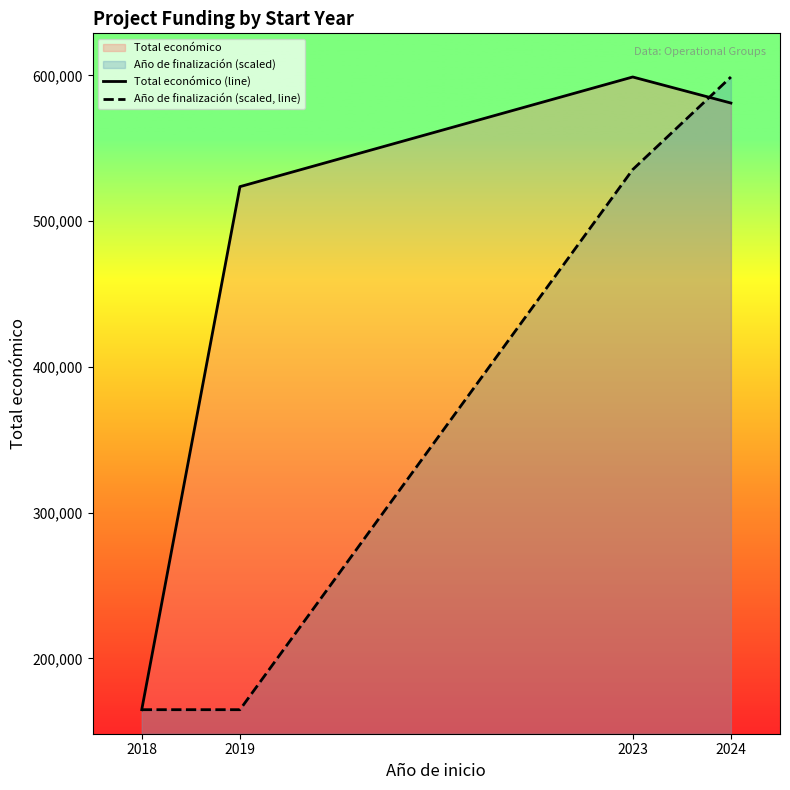

Which label corresponds to the smallest value in the chart?

2018